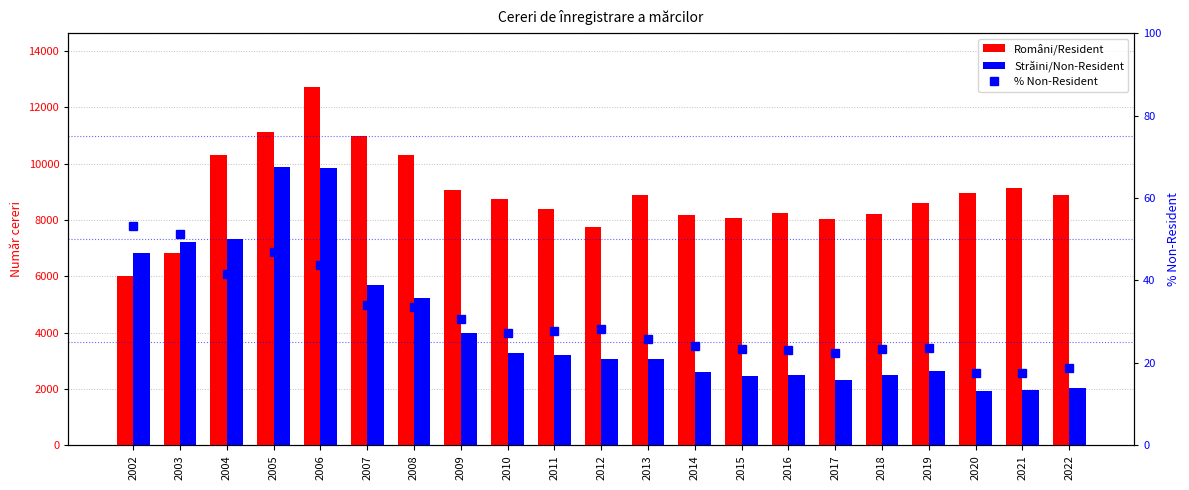

Rank the series at 2010 from highest to lowest value.

Români/Resident, Străini/Non-Resident, % Non-Resident